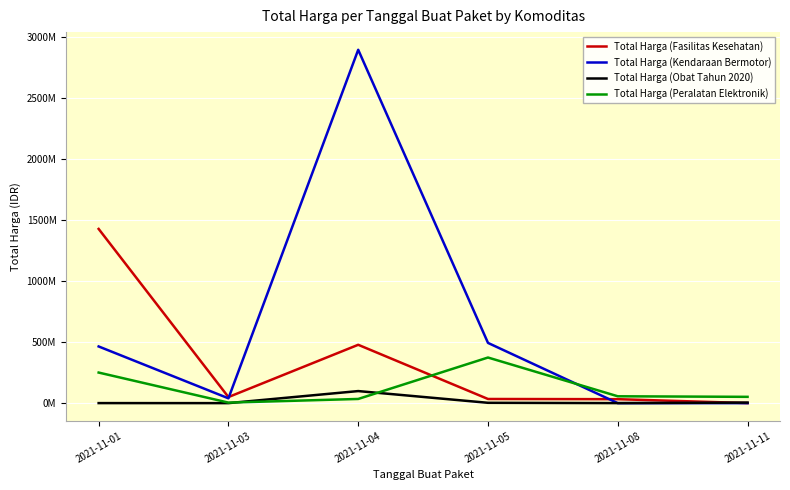

Where do Total Harga (Peralatan Elektronik) and Total Harga (Kendaraan Bermotor) first cross each other?

2021-11-05 and 2021-11-08